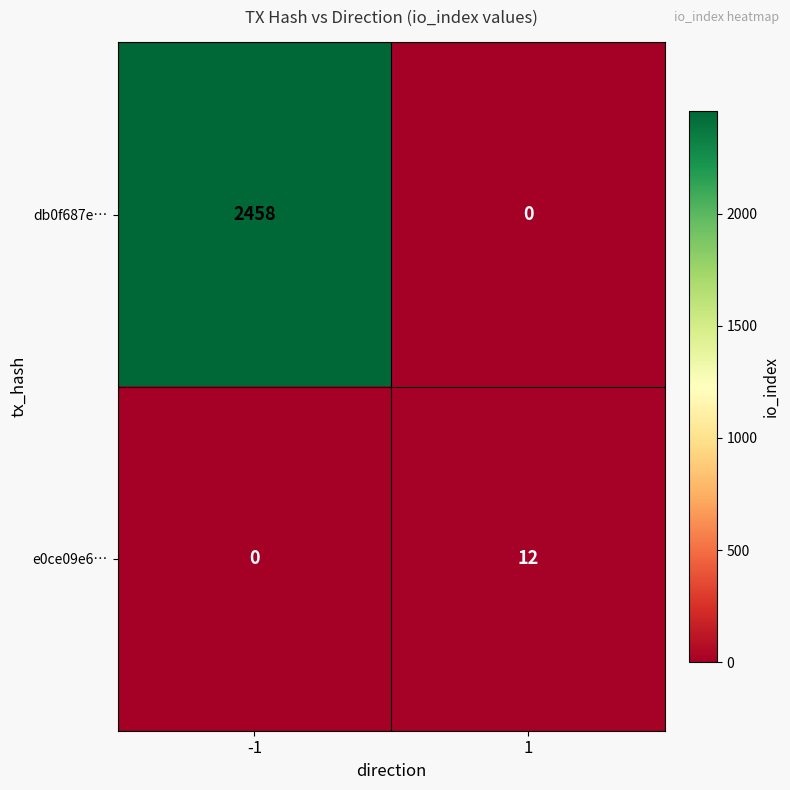

Count the number of categories in the chart.

2